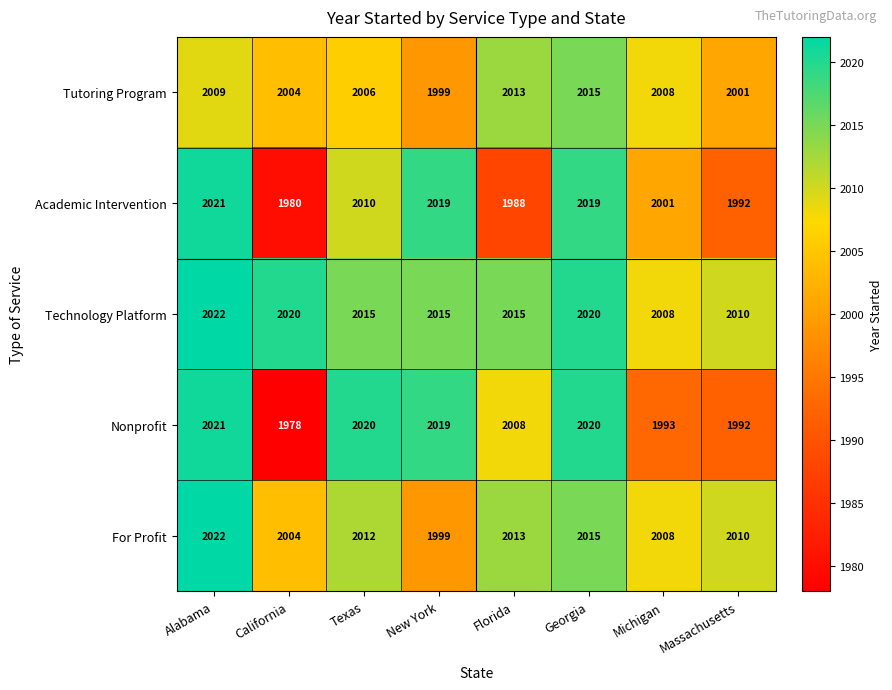

Read the For Profit value at Georgia.

2015